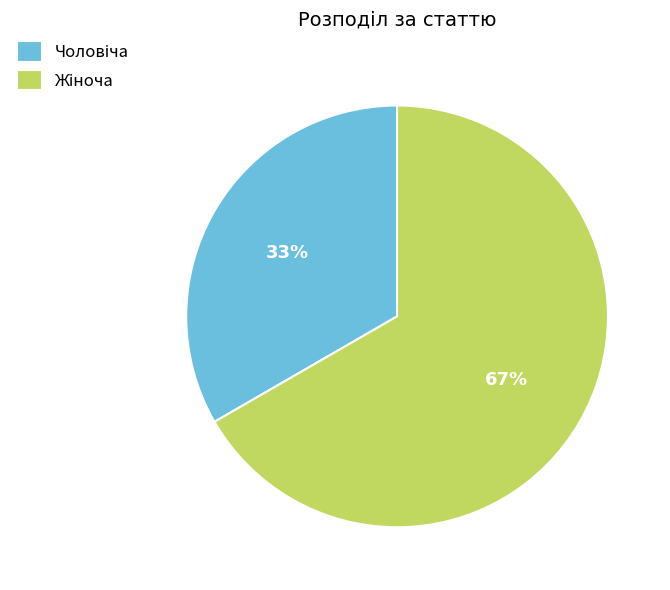

To the nearest percent, what is the average slice percentage?

50%